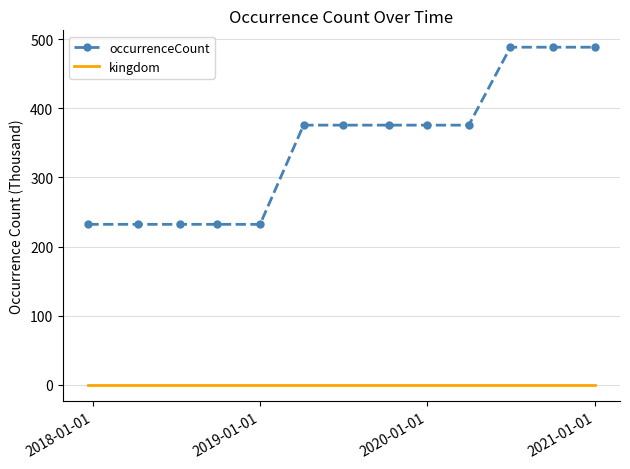

True or false: kingdom and occurrenceCount cross at least once.

False